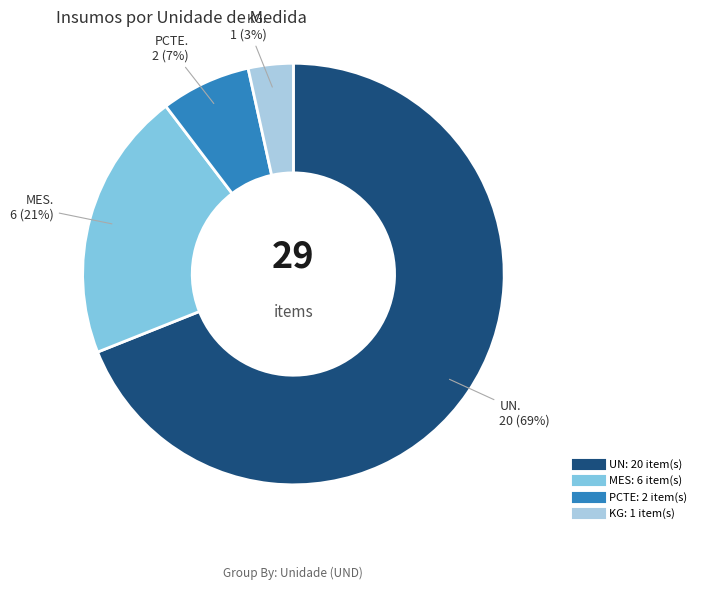

Combined, do KG and MES account for over 50%?

No